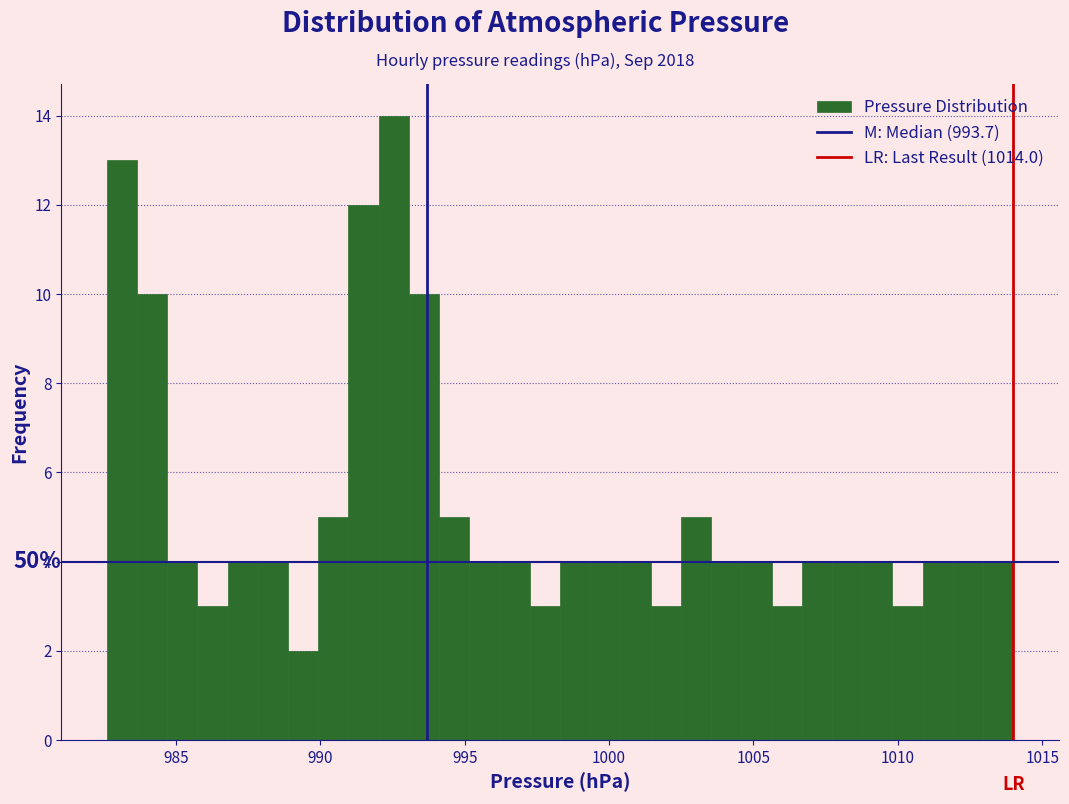

Read against the x-axis, roughly where is the centre of the tallest bar?

992.5